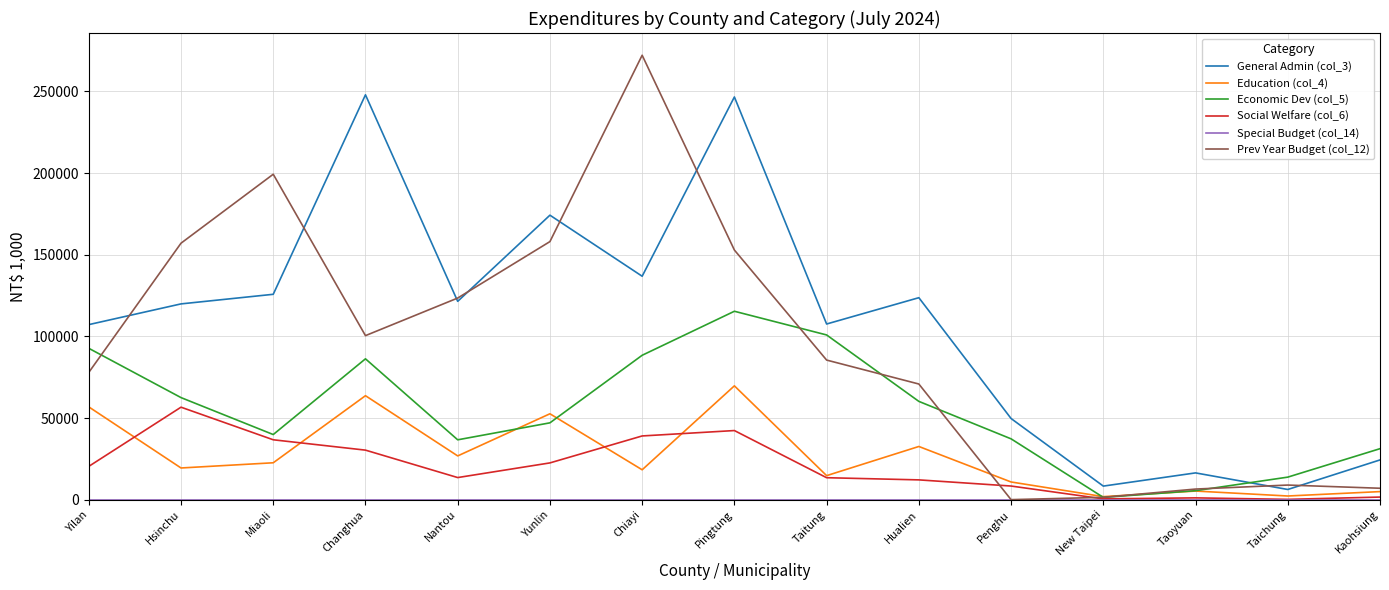

True or false: Economic Dev (col_5) and Prev Year Budget (col_12) cross at least once.

True